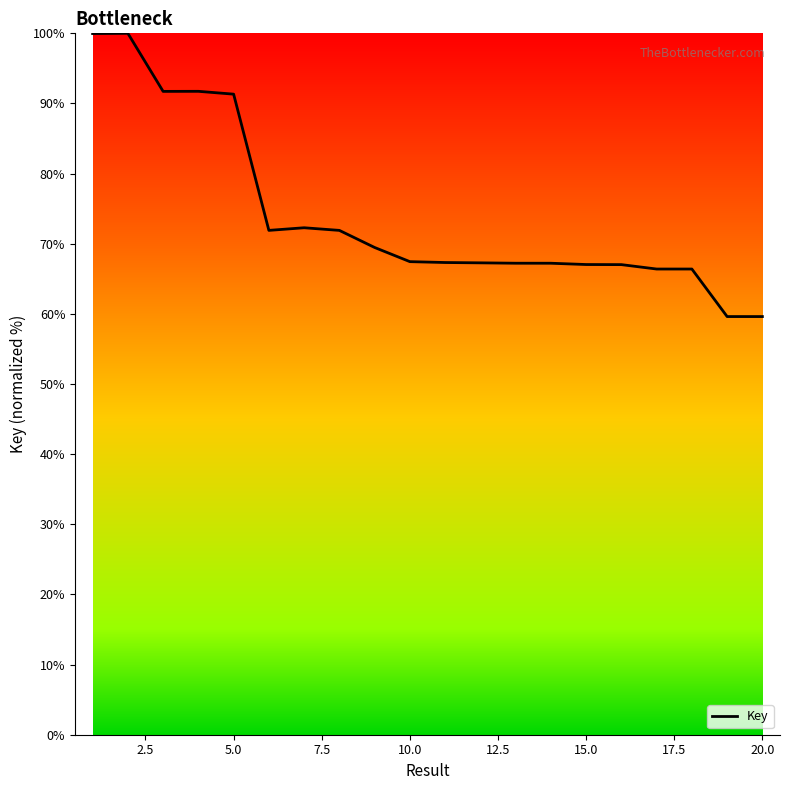

What is the minimum value shown in the chart?

59.6